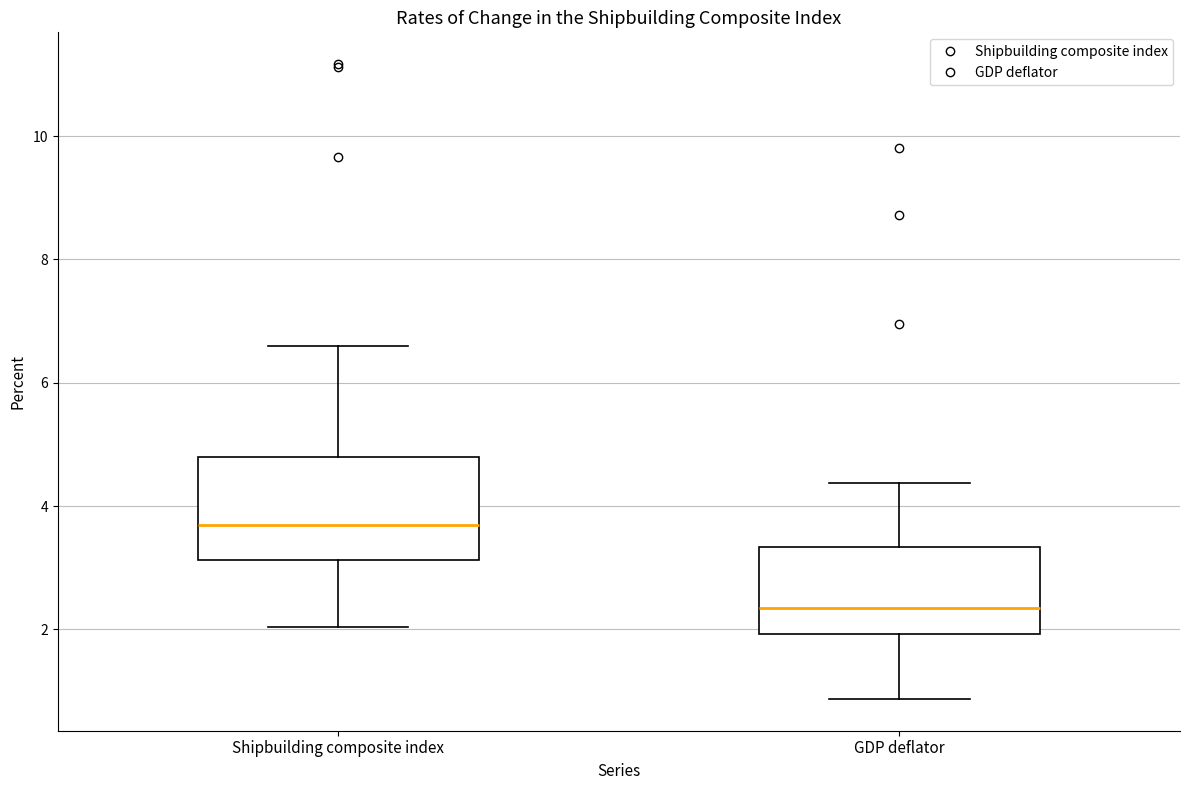

Comparing the boxes themselves (not the whiskers), which one is the tallest?

Shipbuilding composite index